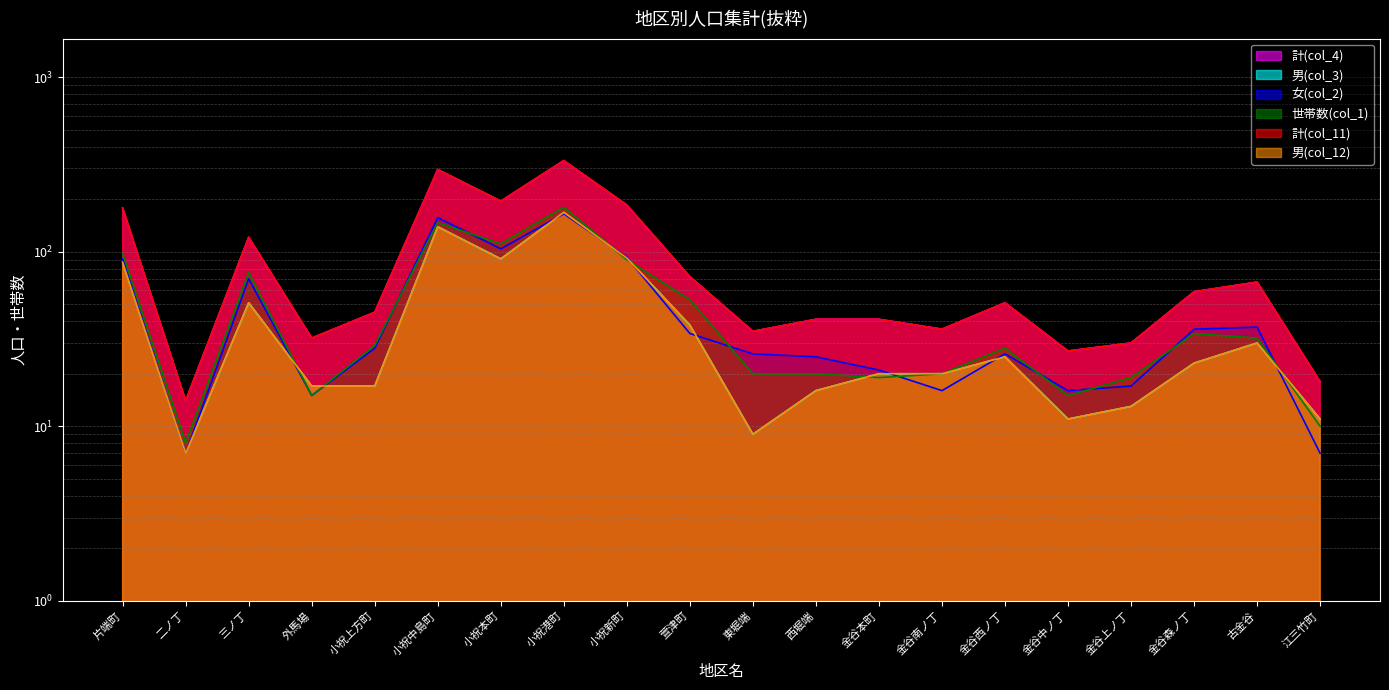

What is the maximum value for 計(col_11)?

333